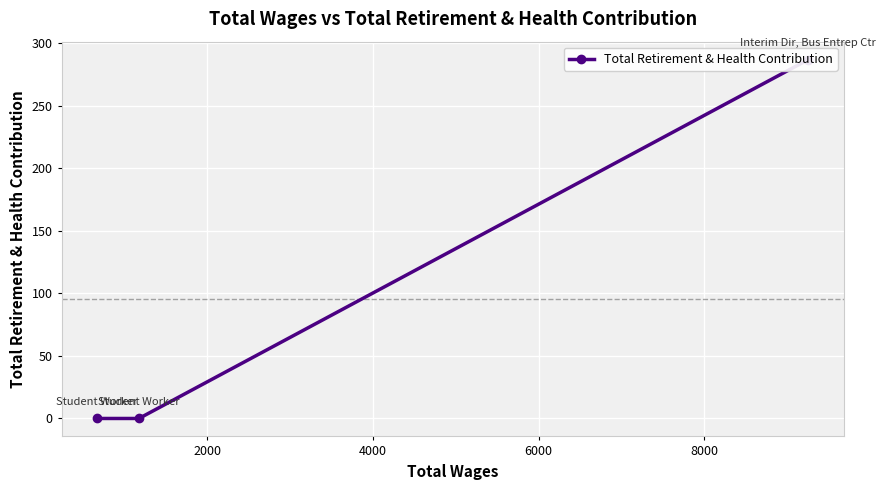

Does the chart display data point markers on the line(s)?

Yes